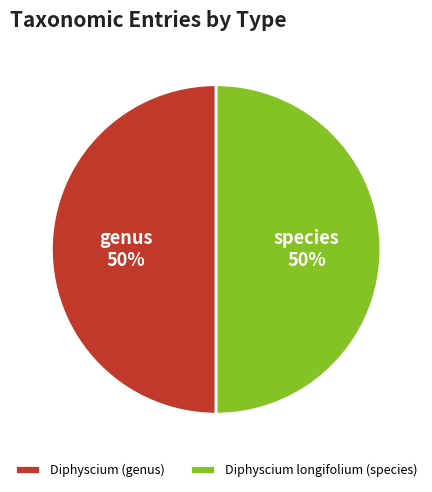

What percentage is the Diphyscium longifolium (species) slice, to the nearest percent?

50%